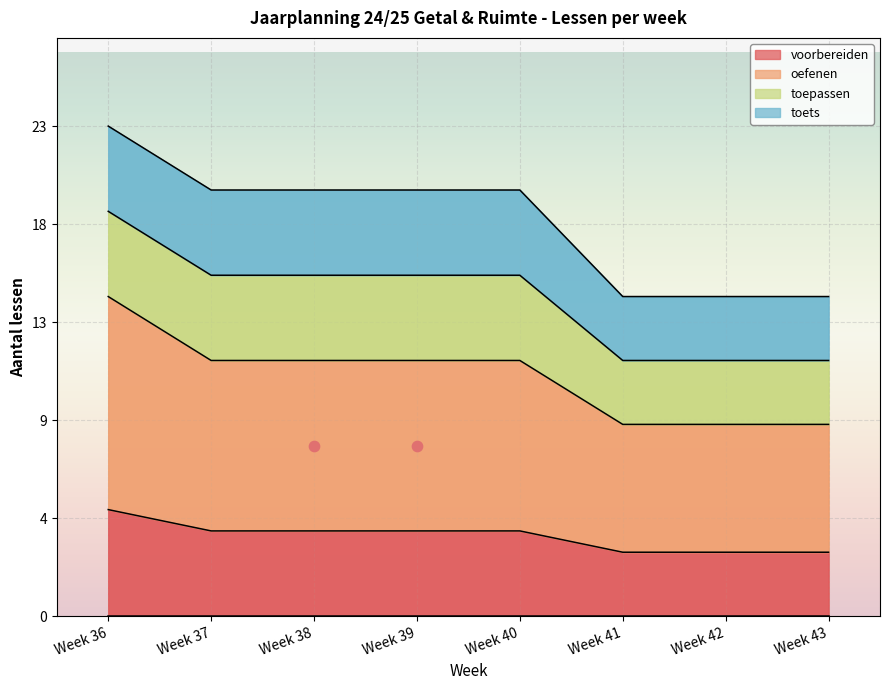

Which series has the largest total across all categories?

oefenen